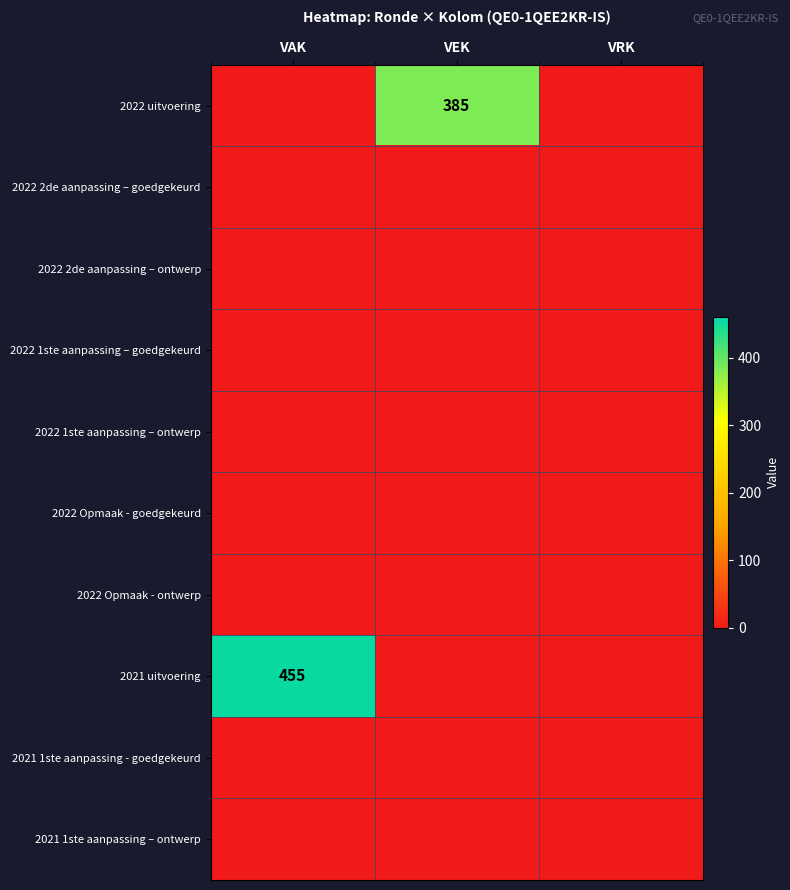

Which has a higher value, VAK or VEK?

VEK